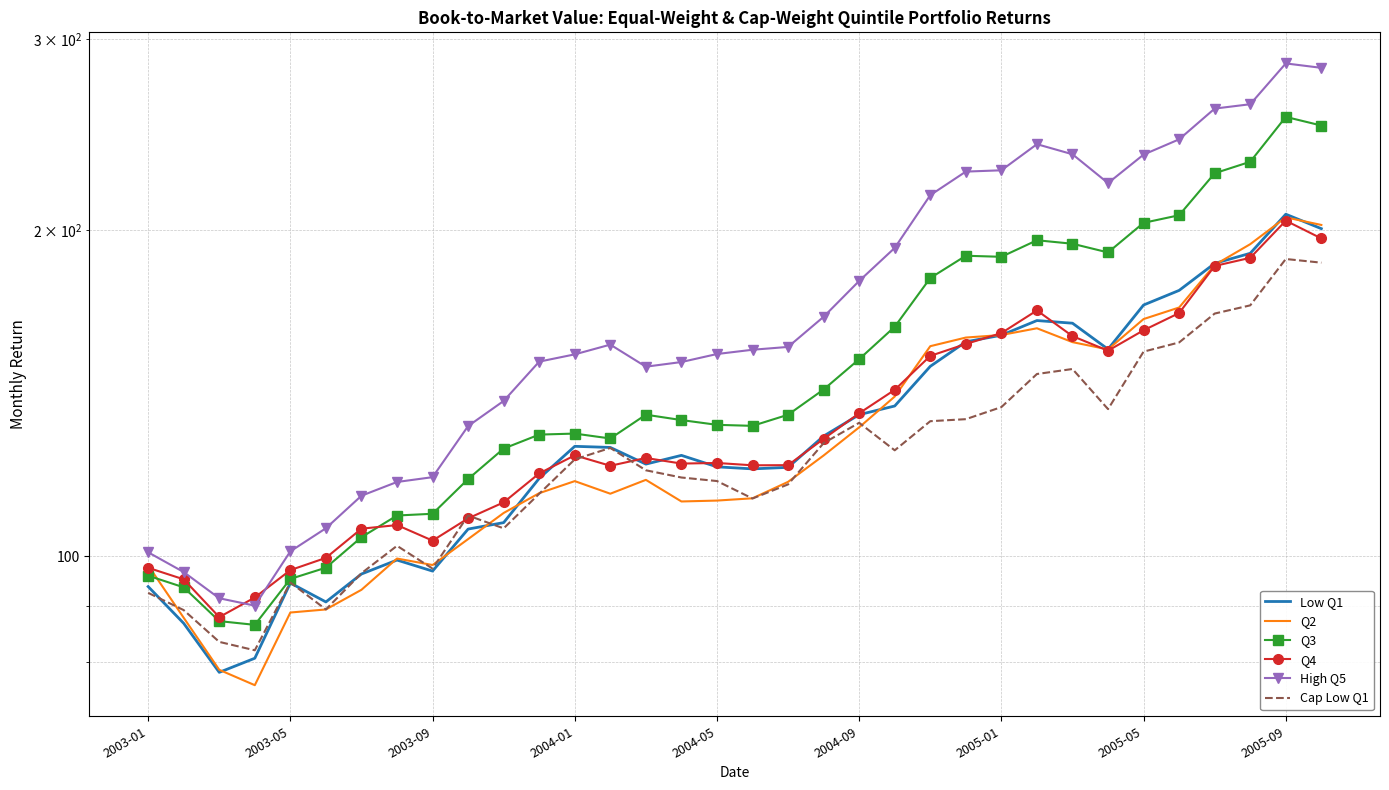

What is the sum of all Q3 values?

5146.1